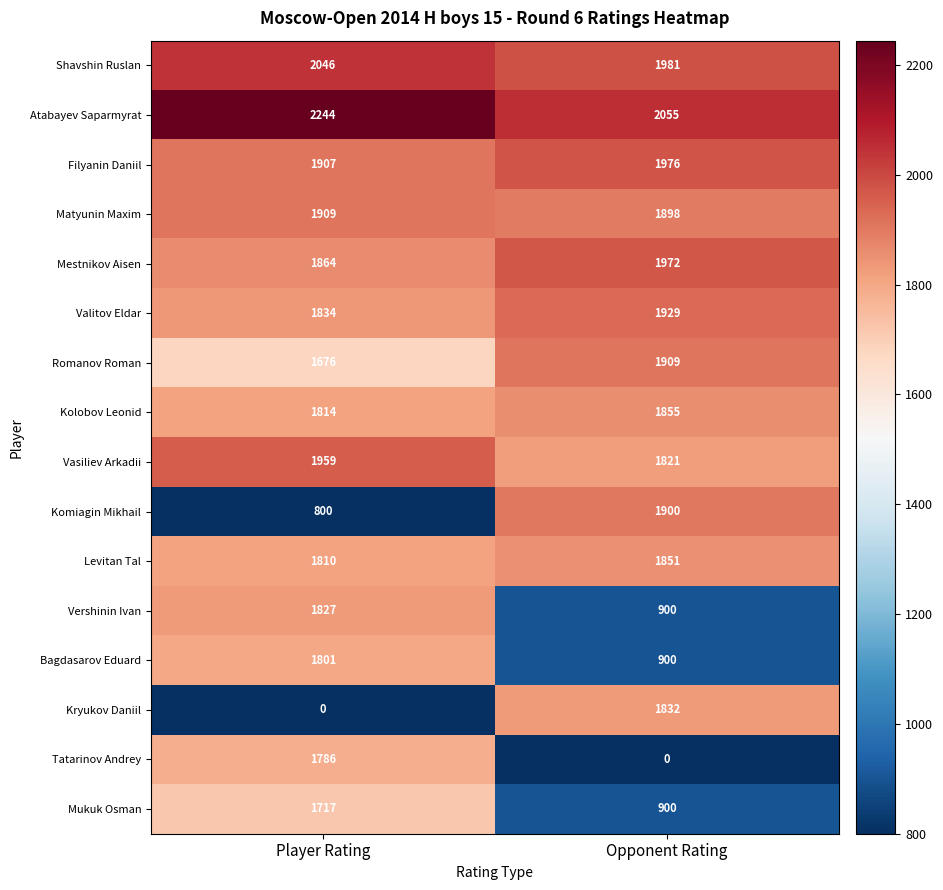

The value of Romanov Roman at Opponent Rating is 1245. True or false?

False